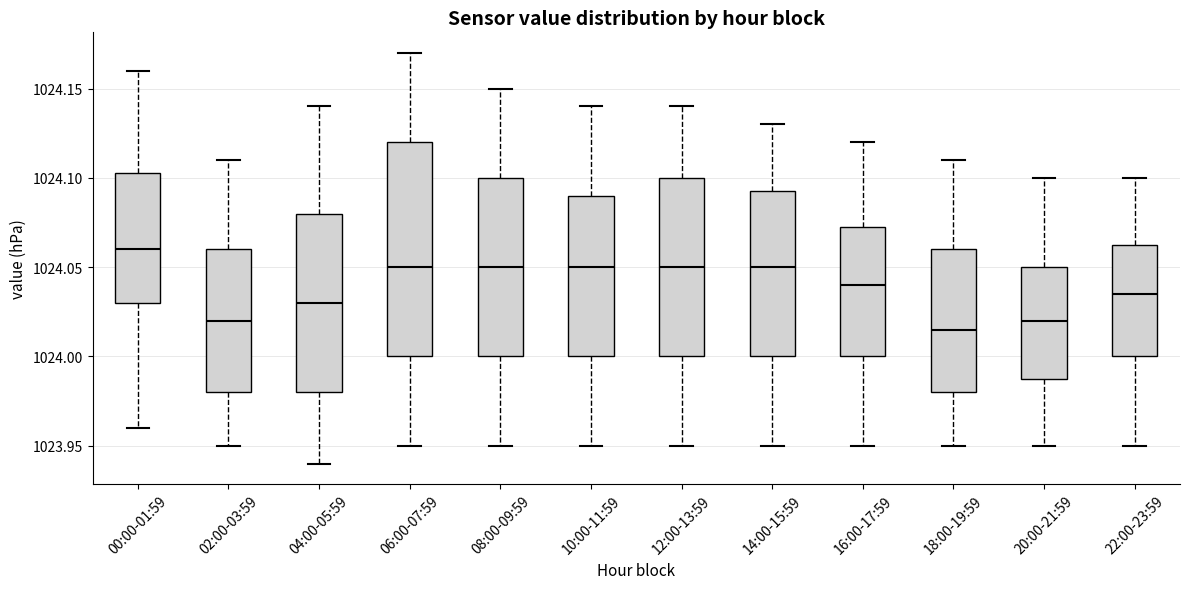

Reading left to right, read every box against the y-axis: the position of its median line, the range the box covers, and the ends of its whiskers. The values are not printed on the chart, so give them approximately, as read against the axis.

00:00-01:59: median 1024.060, box 1024.030 to 1024.105, whiskers 1023.960 to 1024.160
02:00-03:59: median 1024.020, box 1023.980 to 1024.060, whiskers 1023.950 to 1024.110
04:00-05:59: median 1024.030, box 1023.980 to 1024.080, whiskers 1023.940 to 1024.140
06:00-07:59: median 1024.050, box 1024.000 to 1024.120, whiskers 1023.950 to 1024.170
08:00-09:59: median 1024.050, box 1024.000 to 1024.100, whiskers 1023.950 to 1024.150
10:00-11:59: median 1024.050, box 1024.000 to 1024.090, whiskers 1023.950 to 1024.140
12:00-13:59: median 1024.050, box 1024.000 to 1024.100, whiskers 1023.950 to 1024.140
14:00-15:59: median 1024.050, box 1024.000 to 1024.095, whiskers 1023.950 to 1024.130
16:00-17:59: median 1024.040, box 1024.000 to 1024.075, whiskers 1023.950 to 1024.120
18:00-19:59: median 1024.015, box 1023.980 to 1024.060, whiskers 1023.950 to 1024.110
20:00-21:59: median 1024.020, box 1023.990 to 1024.050, whiskers 1023.950 to 1024.100
22:00-23:59: median 1024.035, box 1024.000 to 1024.065, whiskers 1023.950 to 1024.100